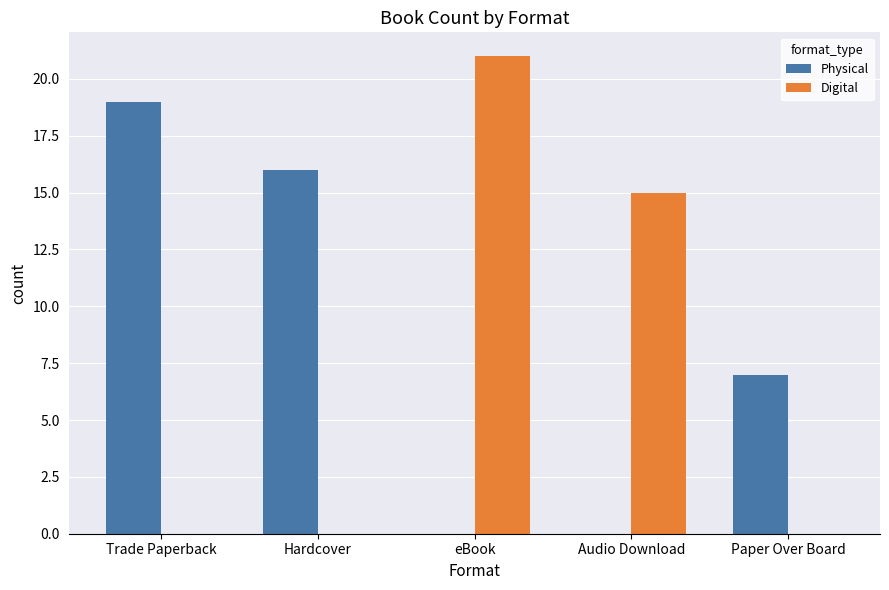

Which category has the highest value in the Digital series?

eBook